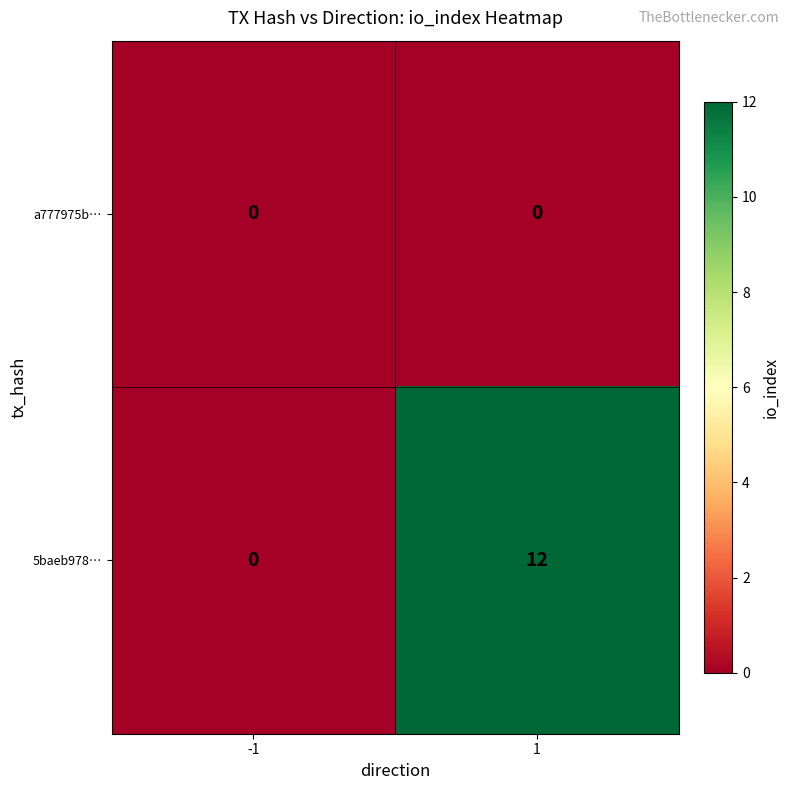

How many data points does each series have?

2